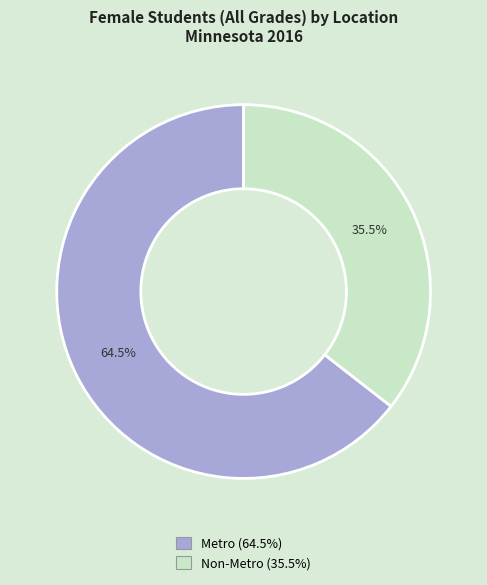

True or false: Metro accounts for 78% of the total.

False